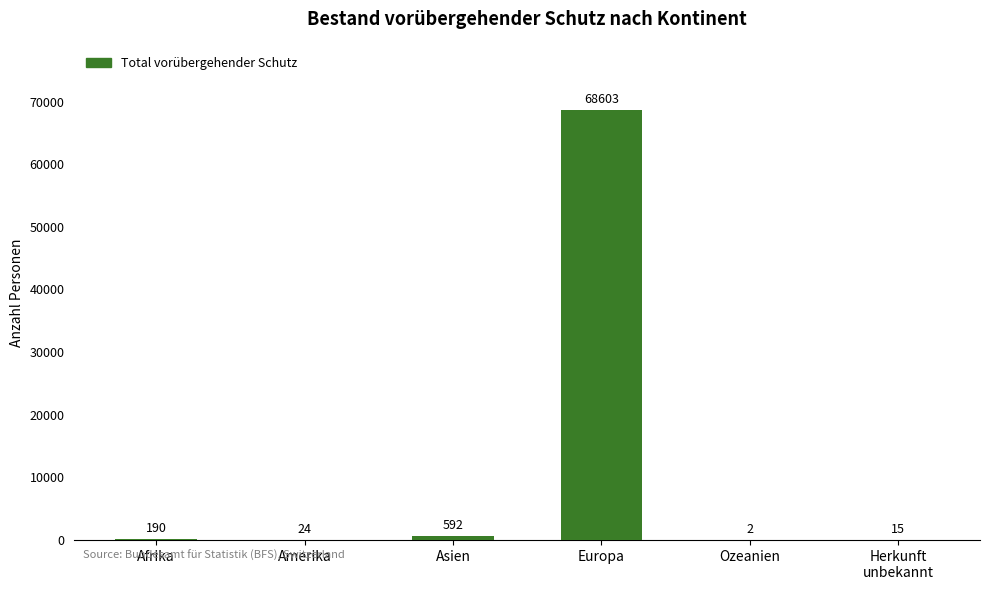

Reading left to right, what are all the values shown in this chart?

190	24	592	68603	2	15